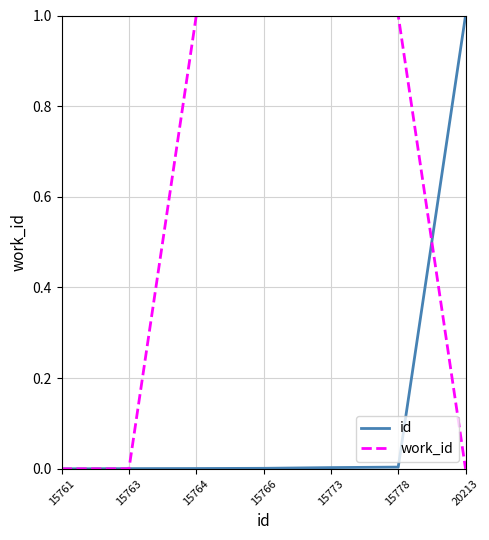

At 15778, list the series in order from smallest to largest.

id, work_id